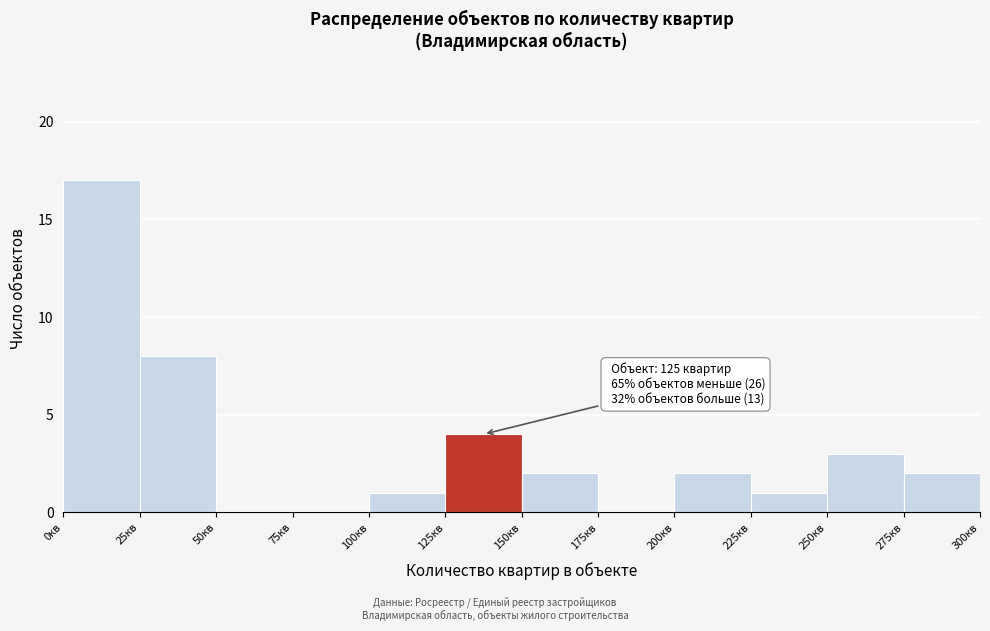

Which range on the x-axis has the tallest bar?

0 to 25